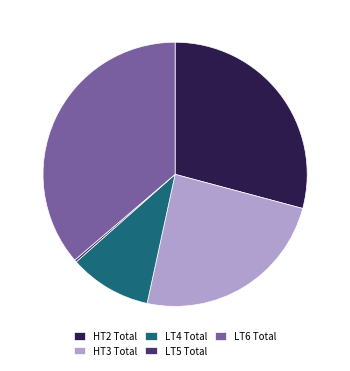

Rank the categories by value from lowest to highest.

LT5 Total, LT4 Total, HT3 Total, HT2 Total, LT6 Total